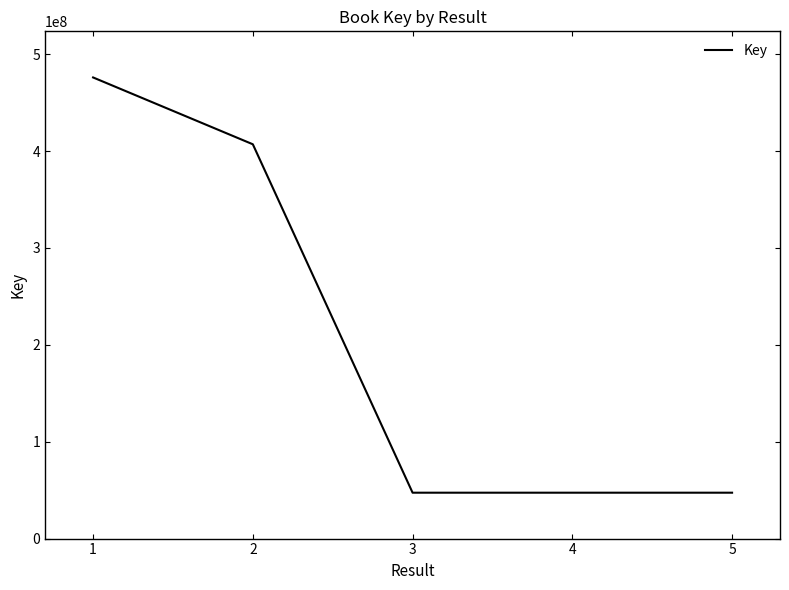

What is the average value?

205027343